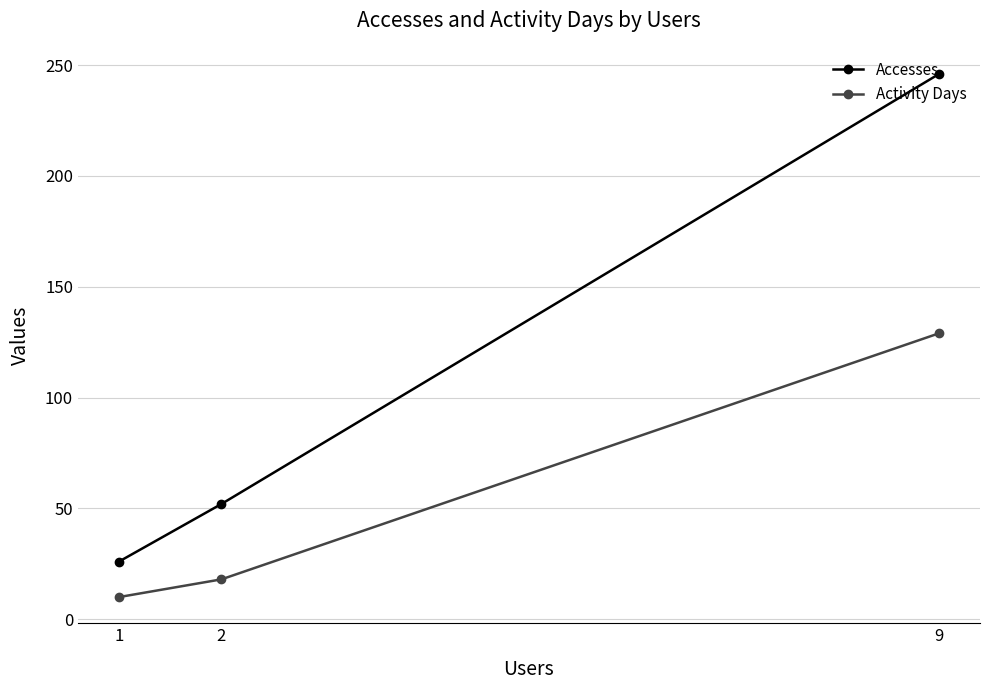

At 2, list the series in order from largest to smallest.

Accesses, Activity Days